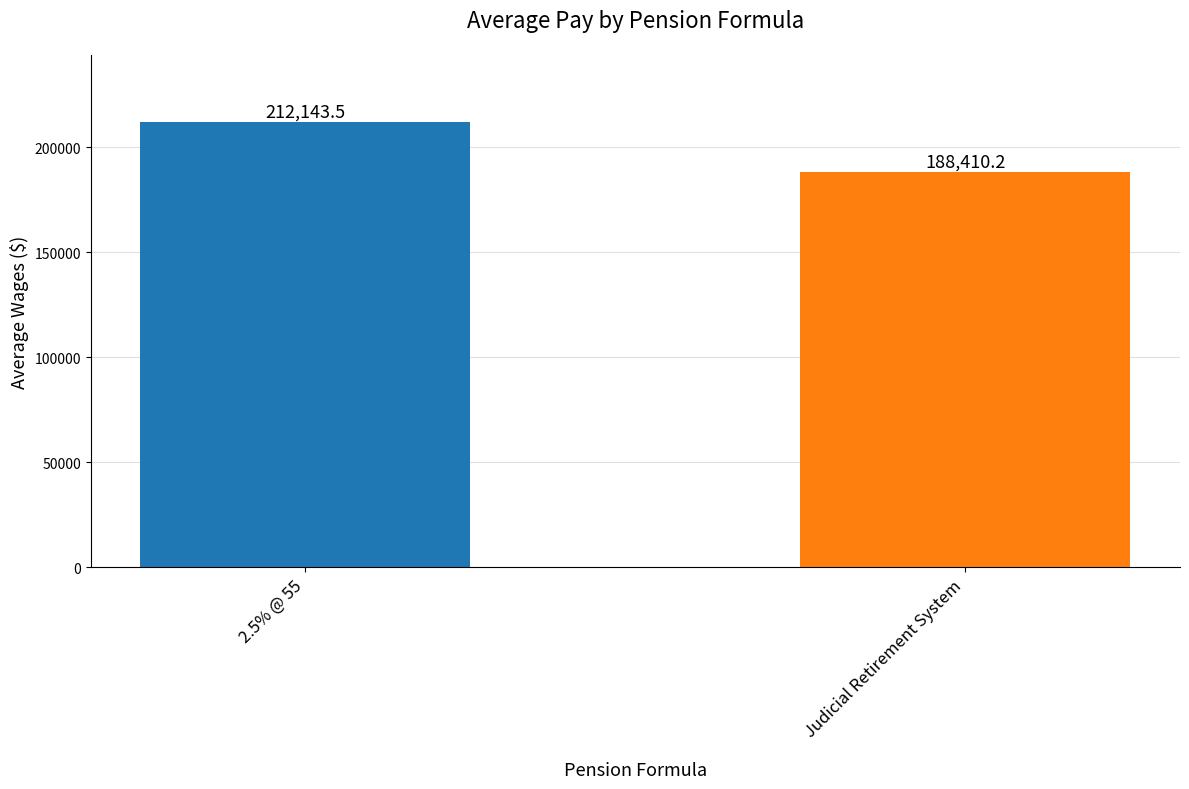

Rank the categories by value from lowest to highest.

Judicial Retirement System, 2.5% @ 55